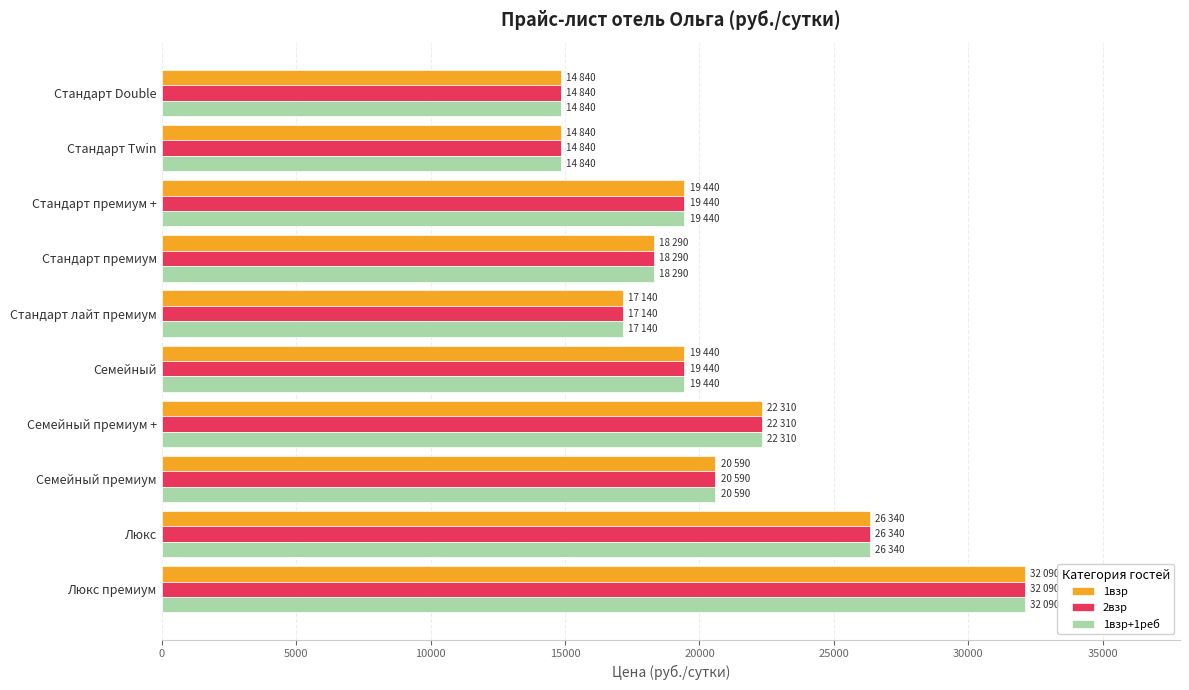

The 2взр series shows 19440 at Стандарт премиум +. True or false?

True